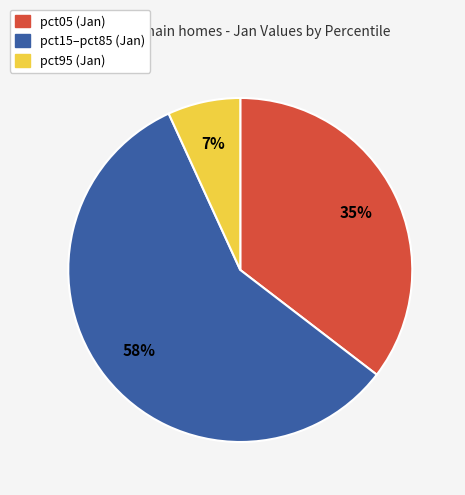

To the nearest percent, what is the difference between the largest and smallest slice percentages?

51%